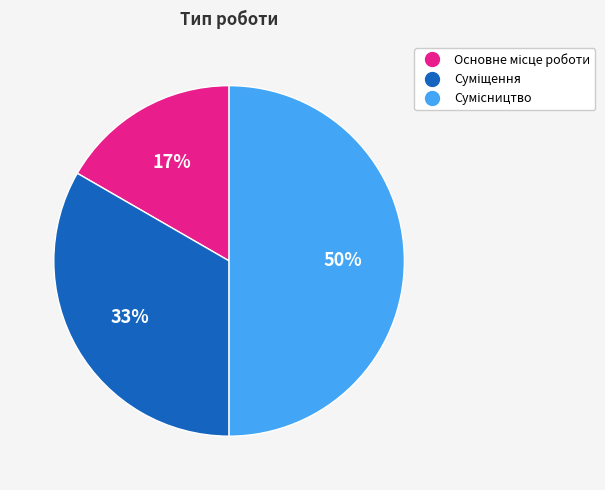

To the nearest percent, what is the difference between the largest and smallest slice percentages?

33%